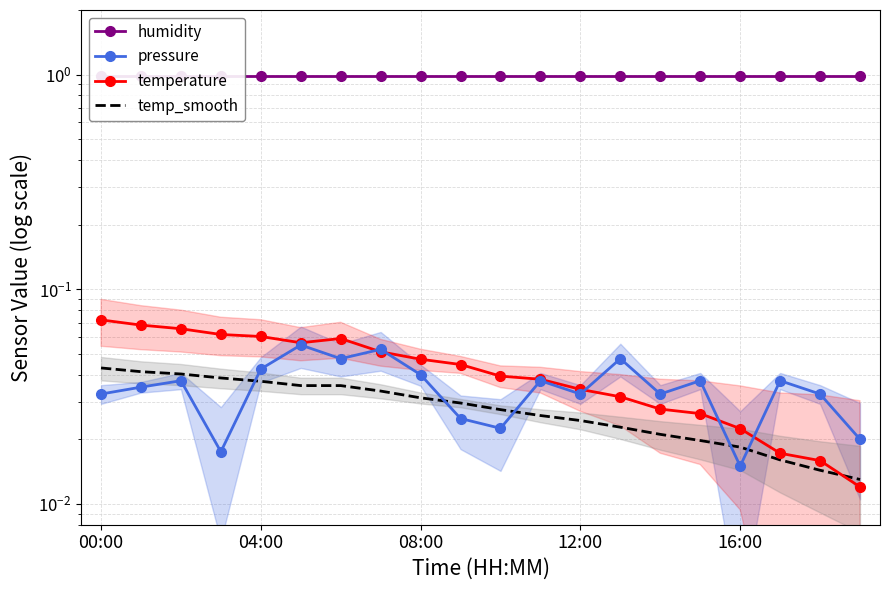

What are all the series names shown in the legend?

humidity, pressure, temperature, temp_smooth